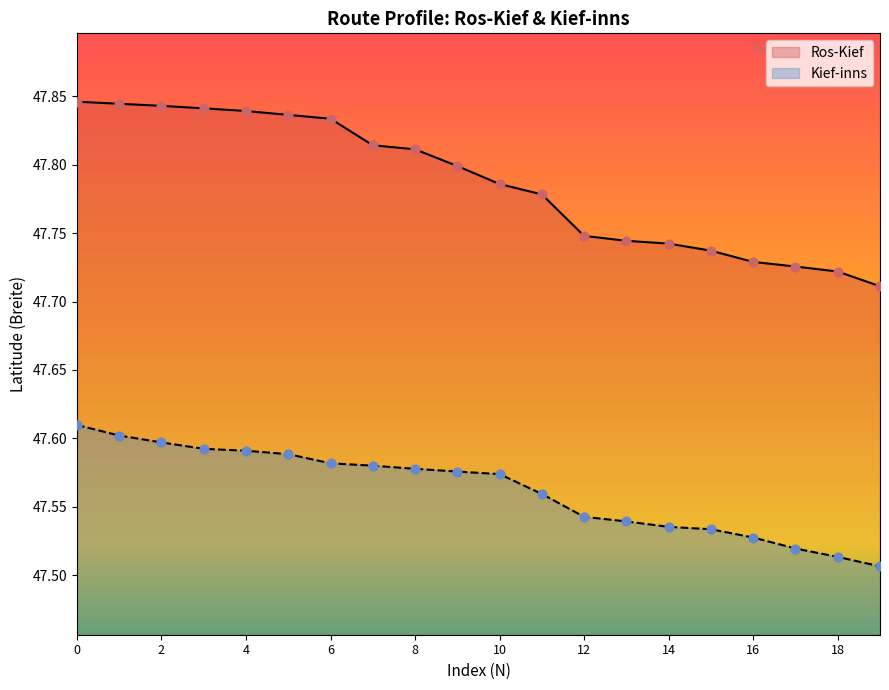

Which series has the largest Y range (max minus min)?

Ros-Kief